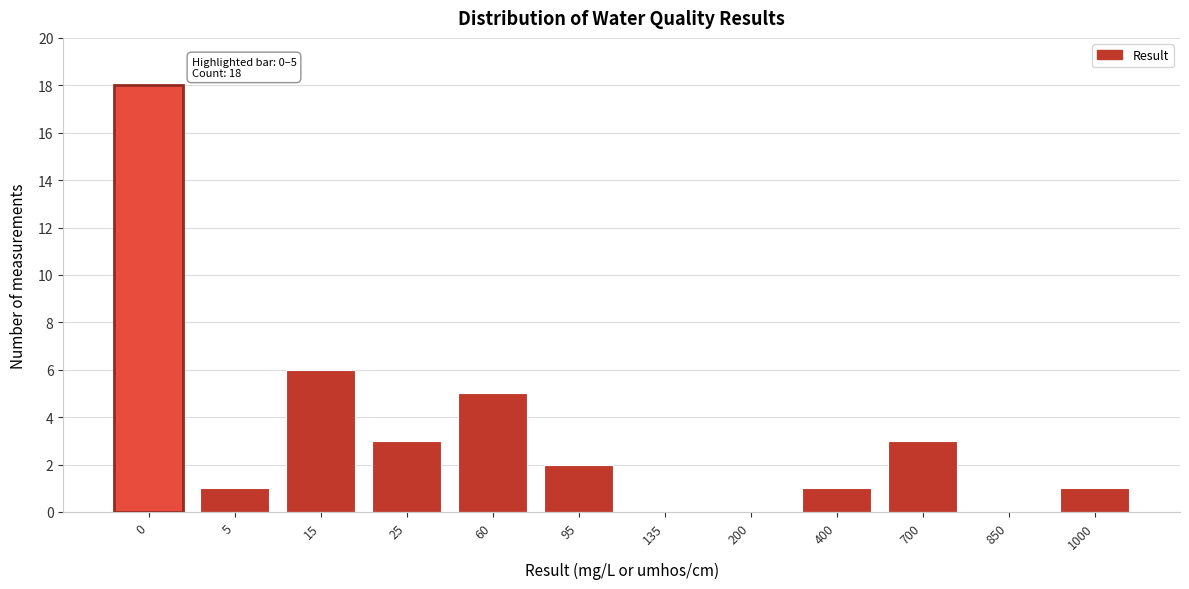

Reading left to right, extract all data points from this chart.

0=18	5=1	15=6	25=3	60=5	95=2	135=0	200=0	400=1	700=3	850=0	1000=1